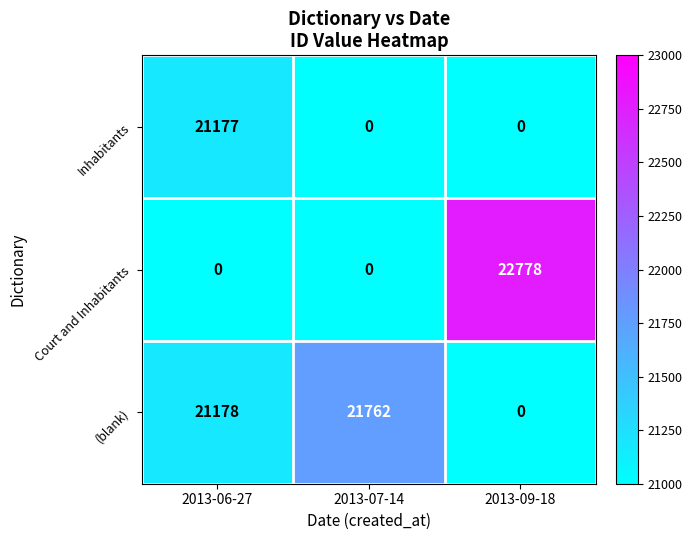

Count the number of data series in this chart.

3